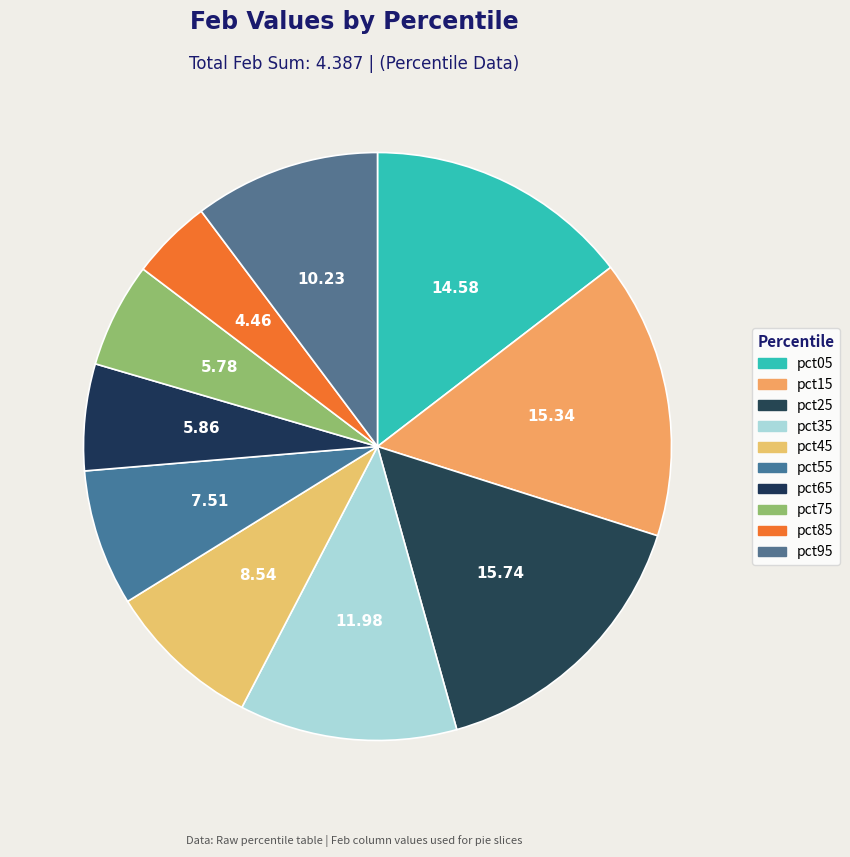

Count the number of slices in the pie.

10